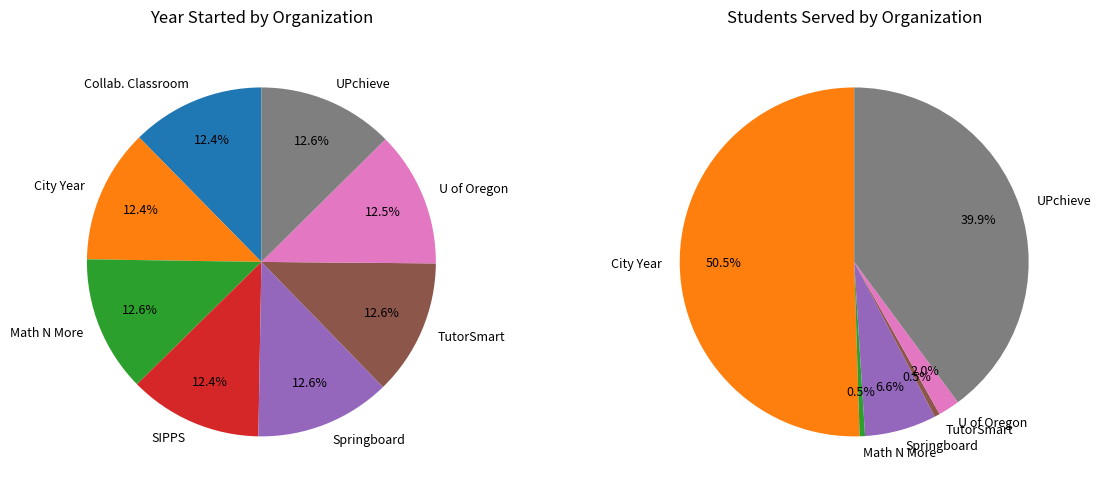

How many slices are in this pie chart?

8